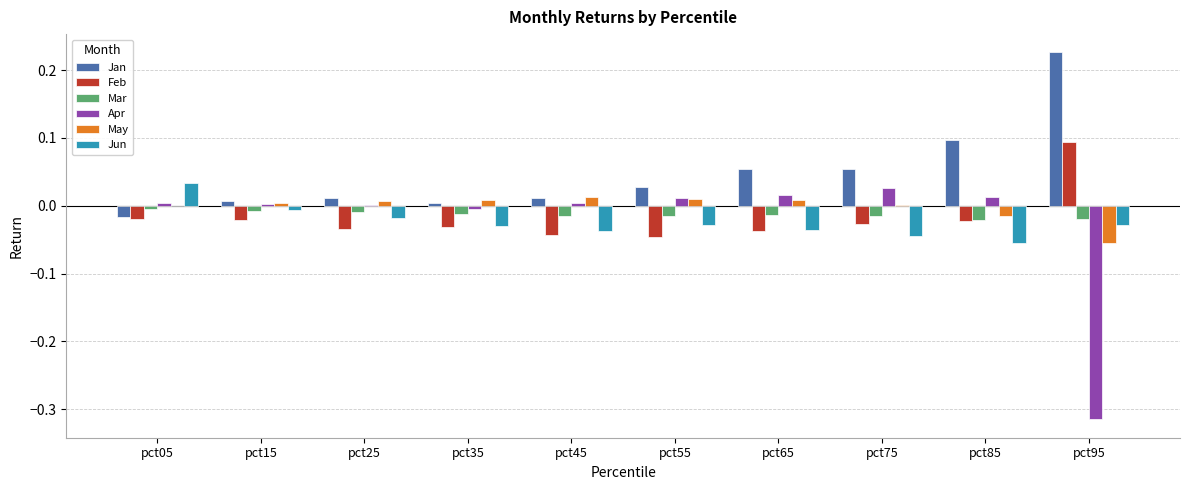

Which label corresponds to the largest value in the chart?

pct95